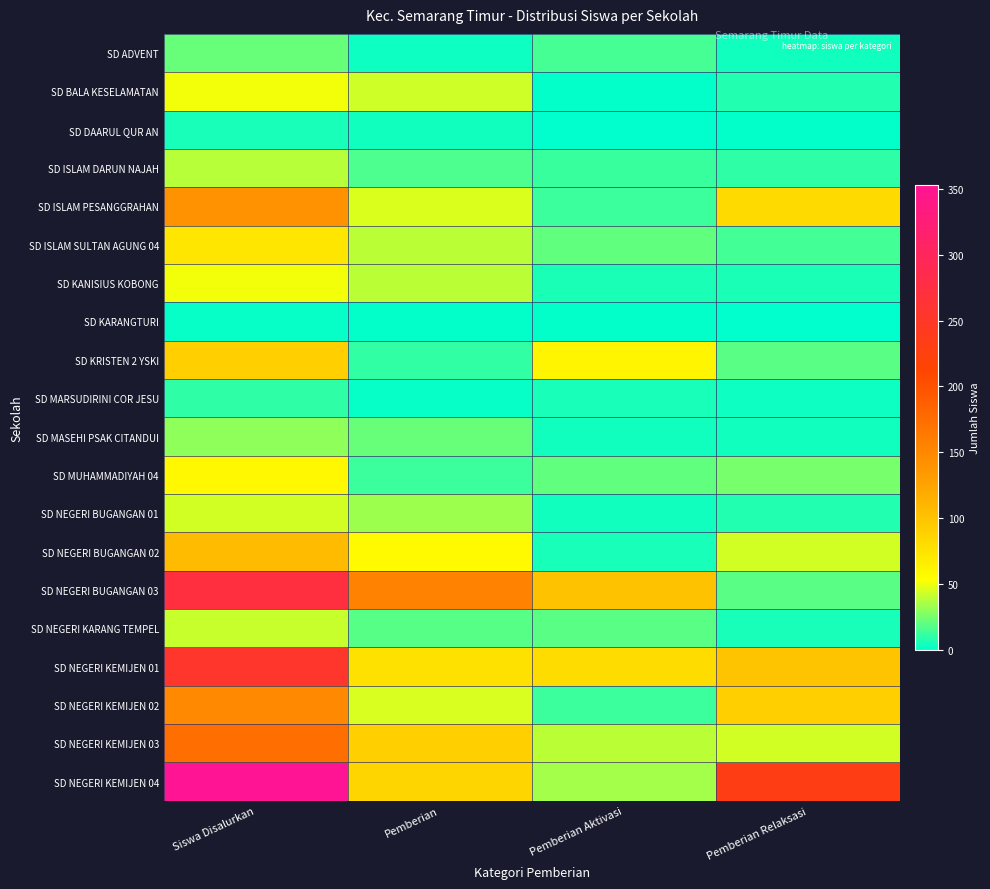

Reading right to left, what are all the values shown in this chart?

SD ADVENT: Pemberian Relaksasi=4	Pemberian Aktivasi=15	Pemberian=3	Siswa Disalurkan=22
SD BALA KESELAMATAN: Pemberian Relaksasi=7	Pemberian Aktivasi=1	Pemberian=43	Siswa Disalurkan=51
SD DAARUL QUR AN: Pemberian Relaksasi=1	Pemberian Aktivasi=0	Pemberian=4	Siswa Disalurkan=5
SD ISLAM DARUN NAJAH: Pemberian Relaksasi=10	Pemberian Aktivasi=12	Pemberian=16	Siswa Disalurkan=38
SD ISLAM PESANGGRAHAN: Pemberian Relaksasi=82	Pemberian Aktivasi=13	Pemberian=46	Siswa Disalurkan=141
SD ISLAM SULTAN AGUNG 04: Pemberian Relaksasi=14	Pemberian Aktivasi=20	Pemberian=39	Siswa Disalurkan=73
SD KANISIUS KOBONG: Pemberian Relaksasi=6	Pemberian Aktivasi=6	Pemberian=39	Siswa Disalurkan=51
SD KARANGTURI: Pemberian Relaksasi=0	Pemberian Aktivasi=1	Pemberian=1	Siswa Disalurkan=2
SD KRISTEN 2 YSKI: Pemberian Relaksasi=19	Pemberian Aktivasi=61	Pemberian=11	Siswa Disalurkan=91
SD MARSUDIRINI COR JESU: Pemberian Relaksasi=3	Pemberian Aktivasi=5	Pemberian=2	Siswa Disalurkan=10
SD MASEHI PSAK CITANDUI: Pemberian Relaksasi=4	Pemberian Aktivasi=4	Pemberian=22	Siswa Disalurkan=30
SD MUHAMMADIYAH 04: Pemberian Relaksasi=25	Pemberian Aktivasi=20	Pemberian=13	Siswa Disalurkan=58
SD NEGERI BUGANGAN 01: Pemberian Relaksasi=7	Pemberian Aktivasi=4	Pemberian=33	Siswa Disalurkan=44
SD NEGERI BUGANGAN 02: Pemberian Relaksasi=44	Pemberian Aktivasi=5	Pemberian=57	Siswa Disalurkan=106
SD NEGERI BUGANGAN 03: Pemberian Relaksasi=19	Pemberian Aktivasi=100	Pemberian=154	Siswa Disalurkan=273
SD NEGERI KARANG TEMPEL: Pemberian Relaksasi=5	Pemberian Aktivasi=19	Pemberian=18	Siswa Disalurkan=42
SD NEGERI KEMIJEN 01: Pemberian Relaksasi=99	Pemberian Aktivasi=80	Pemberian=76	Siswa Disalurkan=255
SD NEGERI KEMIJEN 02: Pemberian Relaksasi=91	Pemberian Aktivasi=13	Pemberian=45	Siswa Disalurkan=149
SD NEGERI KEMIJEN 03: Pemberian Relaksasi=44	Pemberian Aktivasi=39	Pemberian=91	Siswa Disalurkan=174
SD NEGERI KEMIJEN 04: Pemberian Relaksasi=233	Pemberian Aktivasi=34	Pemberian=86	Siswa Disalurkan=353